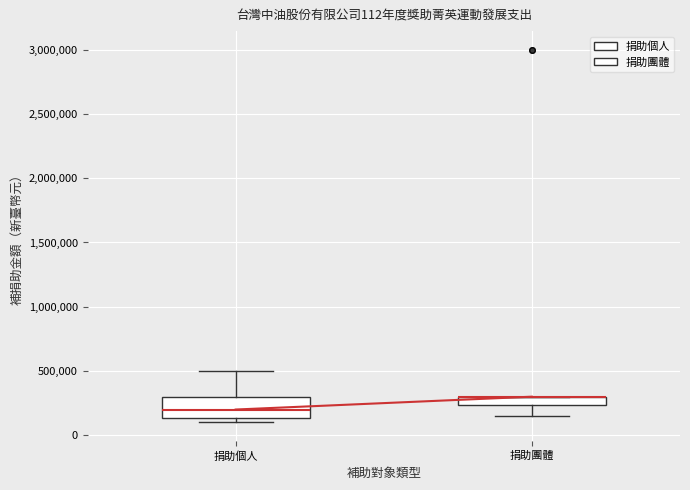

Comparing the boxes themselves (not the whiskers), which one is the tallest?

捐助個人